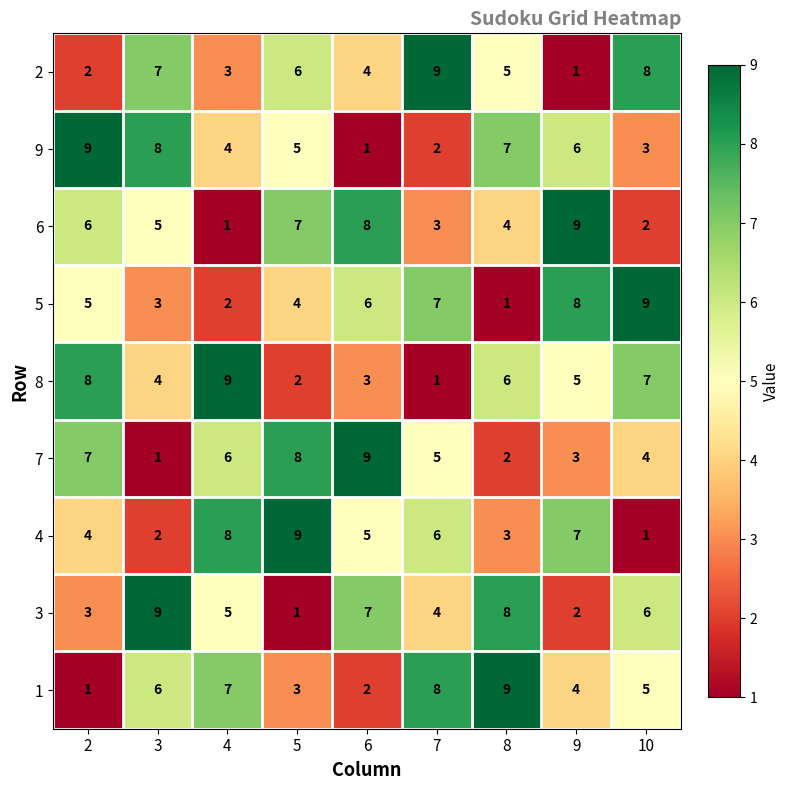

What is the difference between the maximum and second lowest values in the 3 series?

7